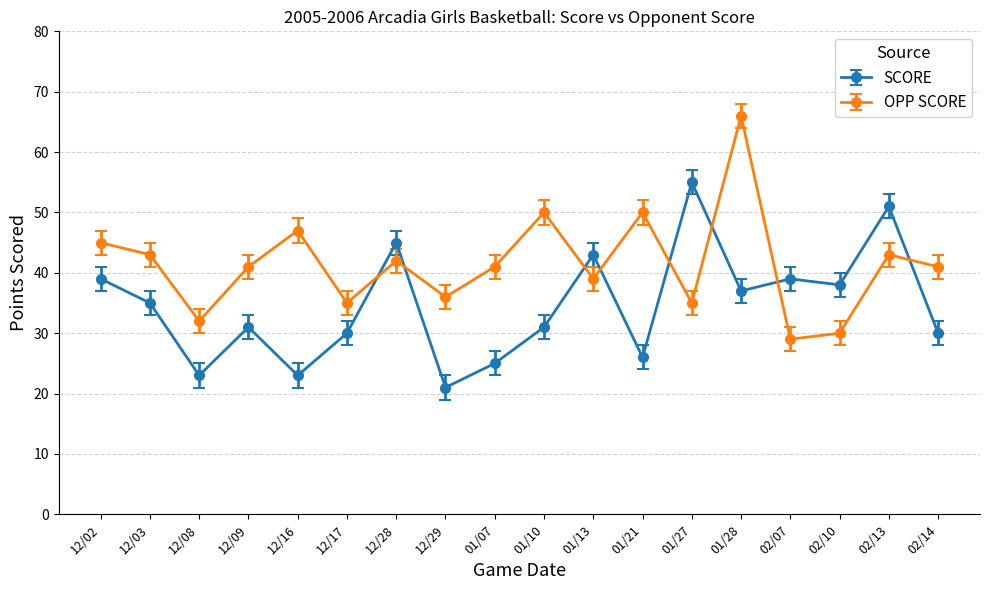

The value of SCORE at 12/08 is 30. True or false?

False